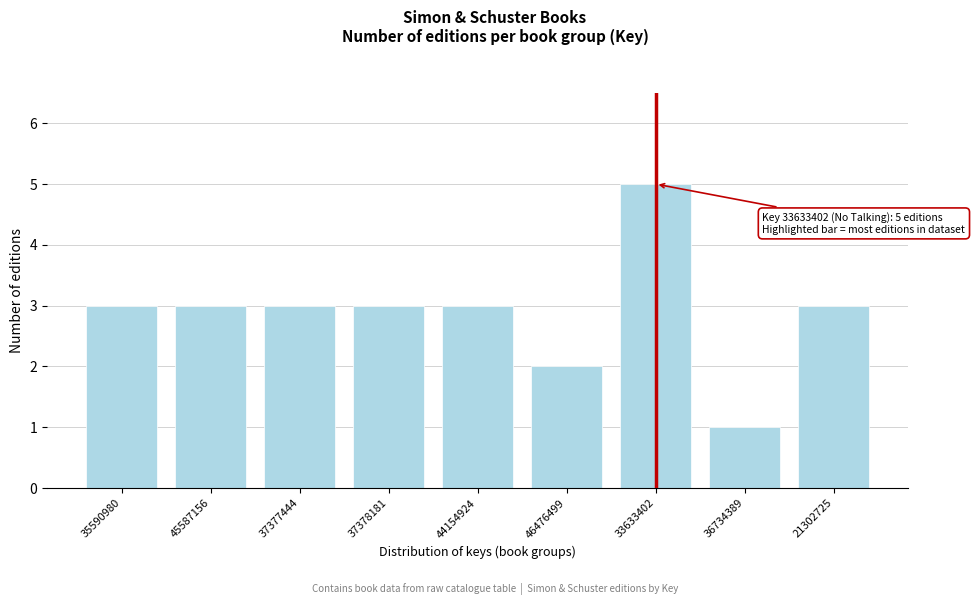

Reading right to left, transcribe all the data shown in this chart.

3	1	5	2	3	3	3	3	3